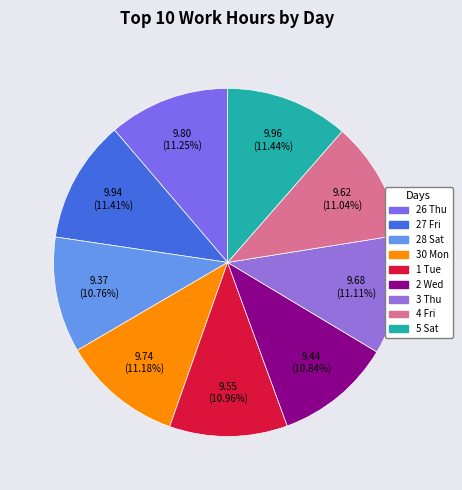

Rank the categories by value from lowest to highest.

28 Sat, 2 Wed, 1 Tue, 4 Fri, 3 Thu, 30 Mon, 26 Thu, 27 Fri, 5 Sat